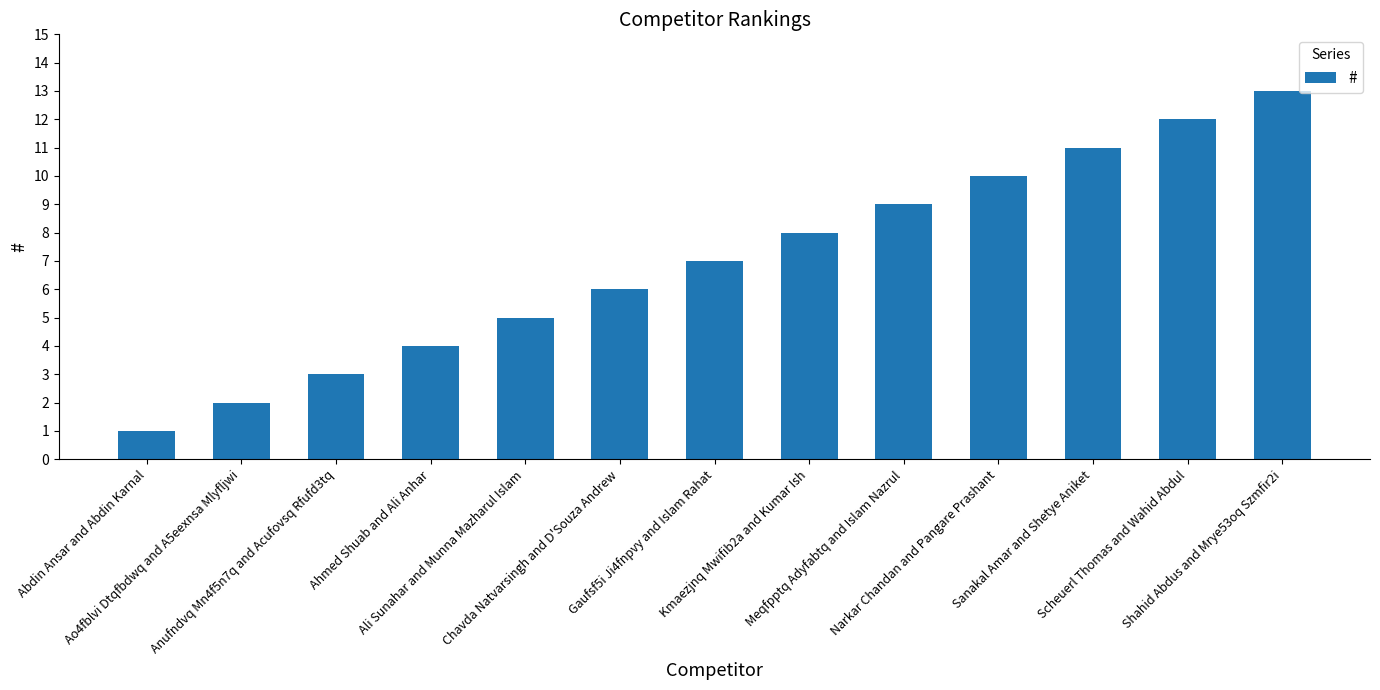

How many data points does each series have?

13